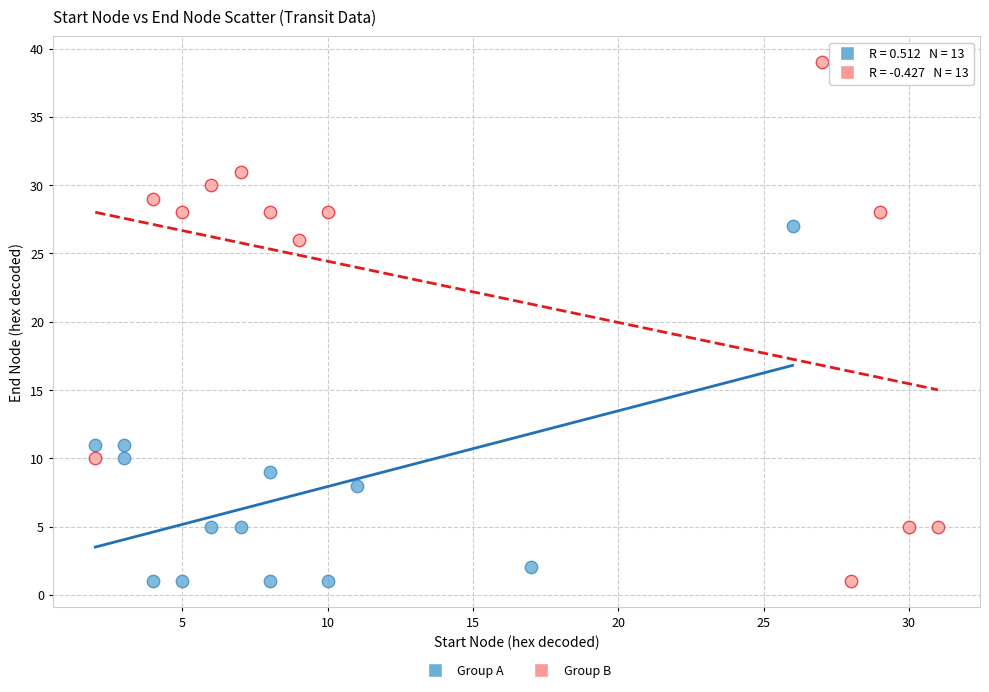

Which series has the largest Y range (max minus min)?

Group B